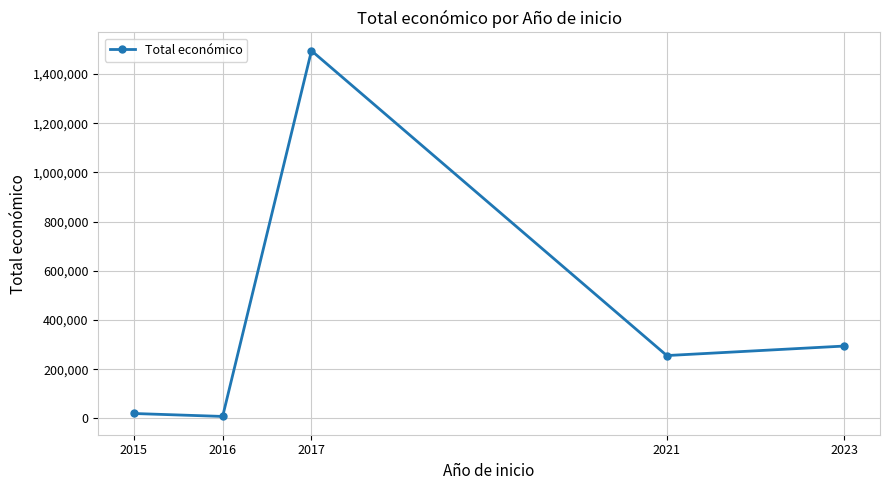

What is the difference between the maximum and minimum values?

1486899